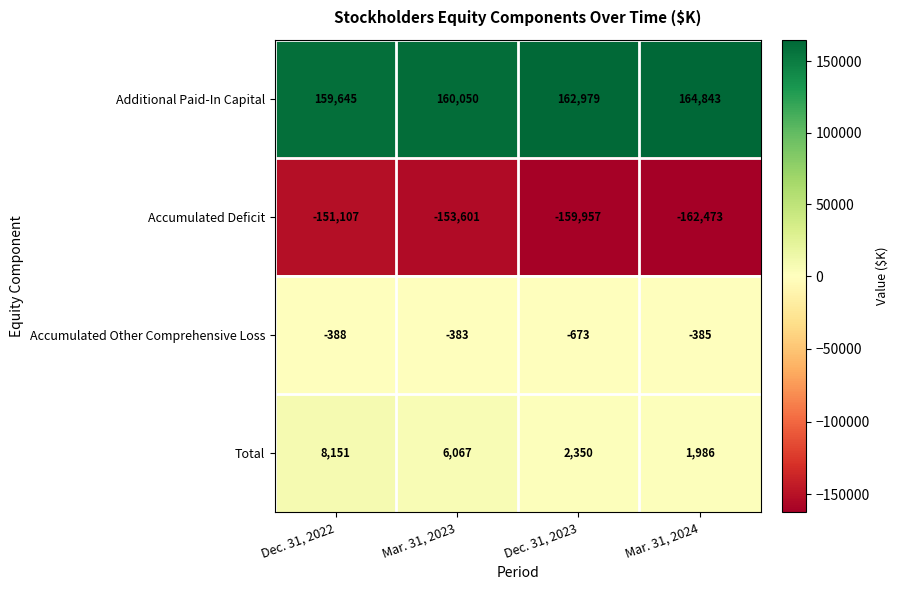

The value of Accumulated Other Comprehensive Loss at Dec. 31, 2022 is -261. True or false?

False